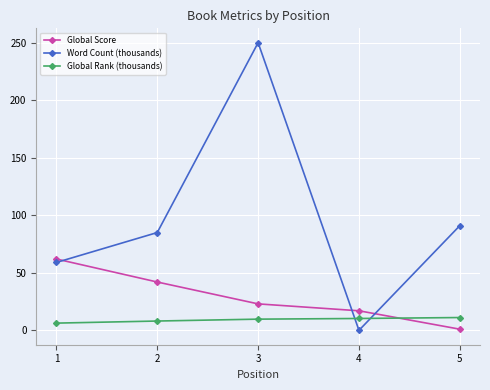

Which series changed the most between 1 and 3?

Word Count (thousands)